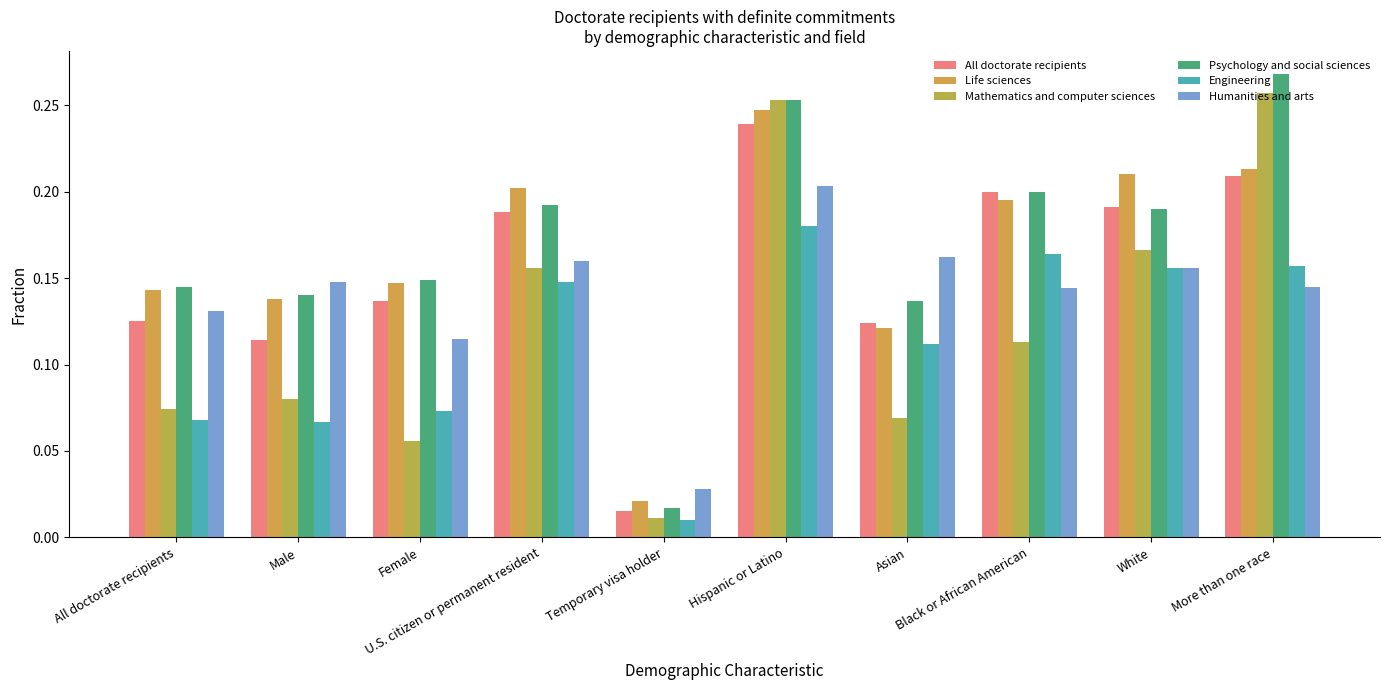

The Mathematics and computer sciences series shows 0.1 at Asian. True or false?

False